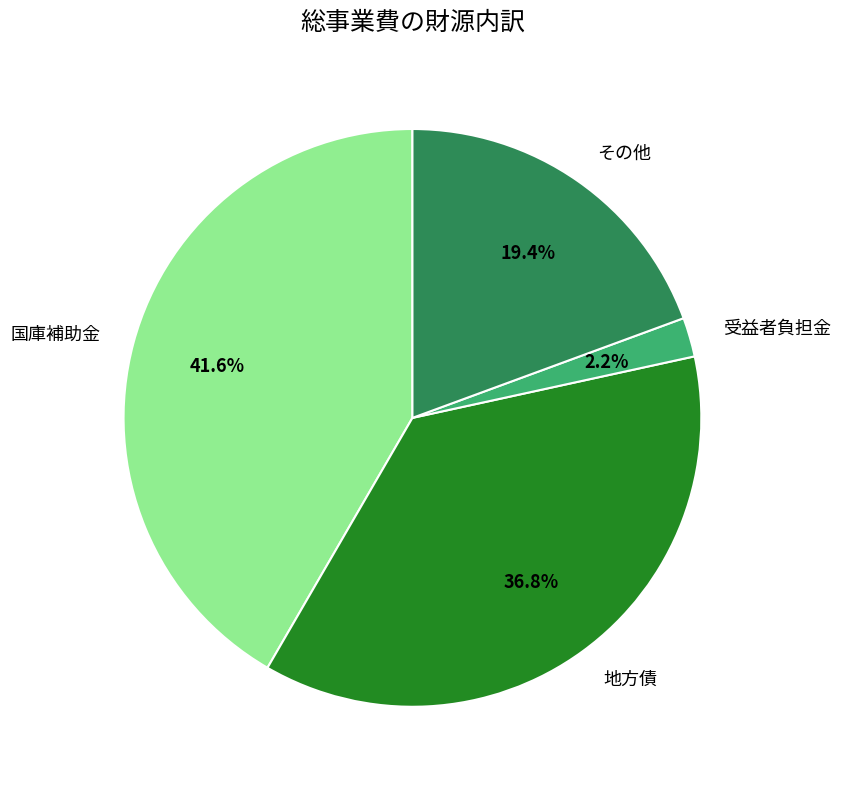

To the nearest percent, what is the combined percentage of その他 and 受益者負担金?

22%